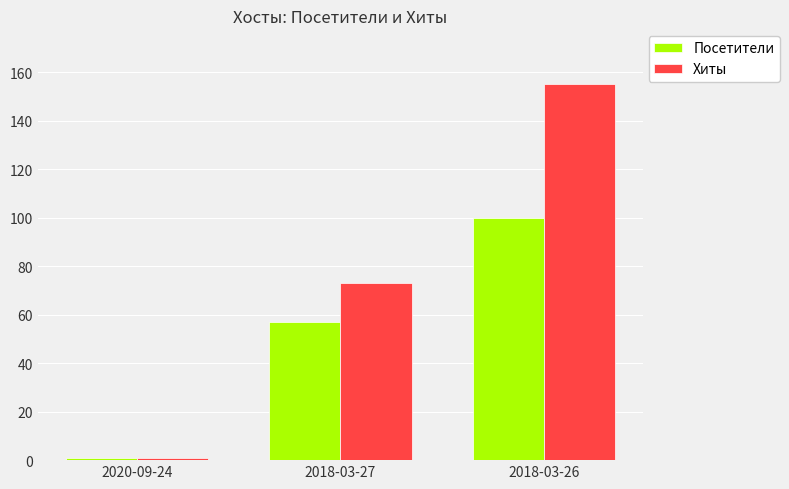

Which category has the highest value across all series?

2018-03-26